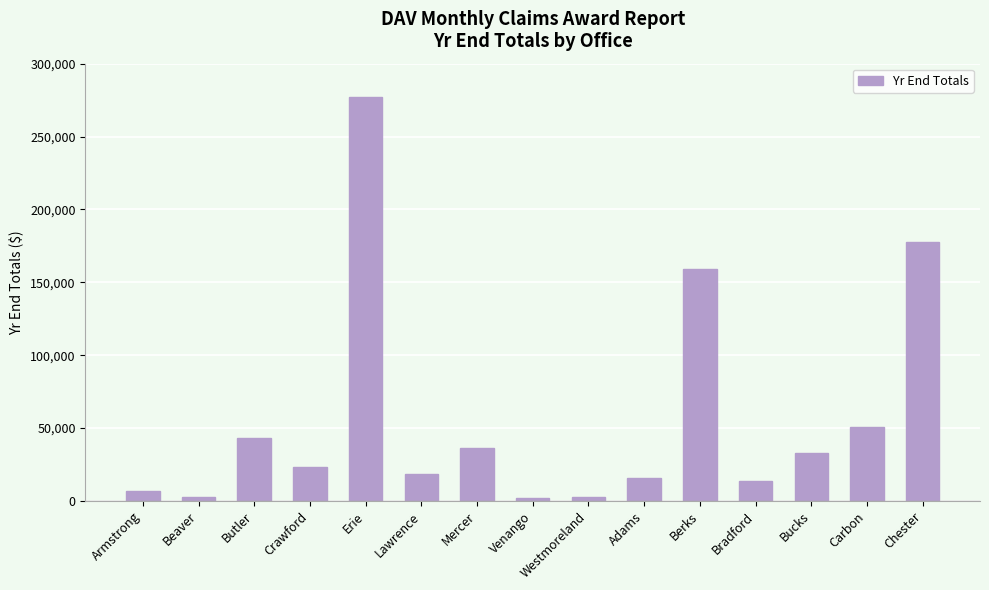

Is it true that the value at Crawford is 23300?

True